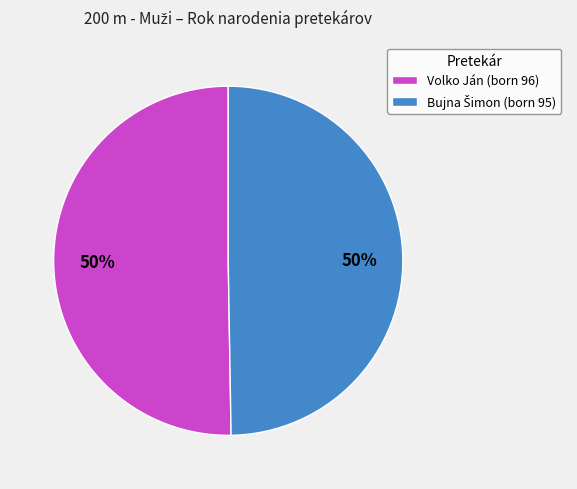

How many slices are in this pie chart?

2